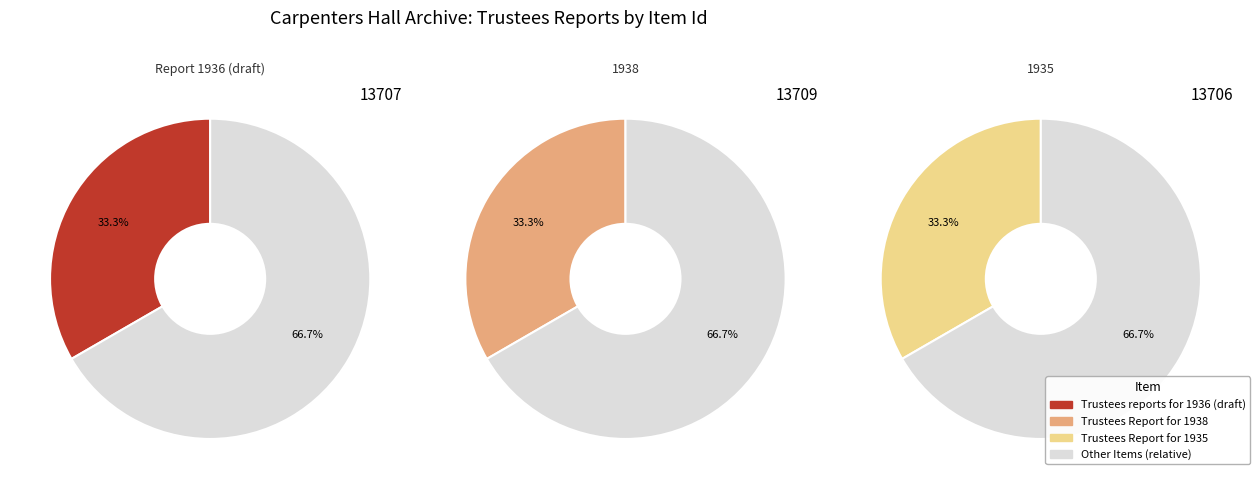

To the nearest percent, what portion does Trustees Report for 1935 represent?

33%